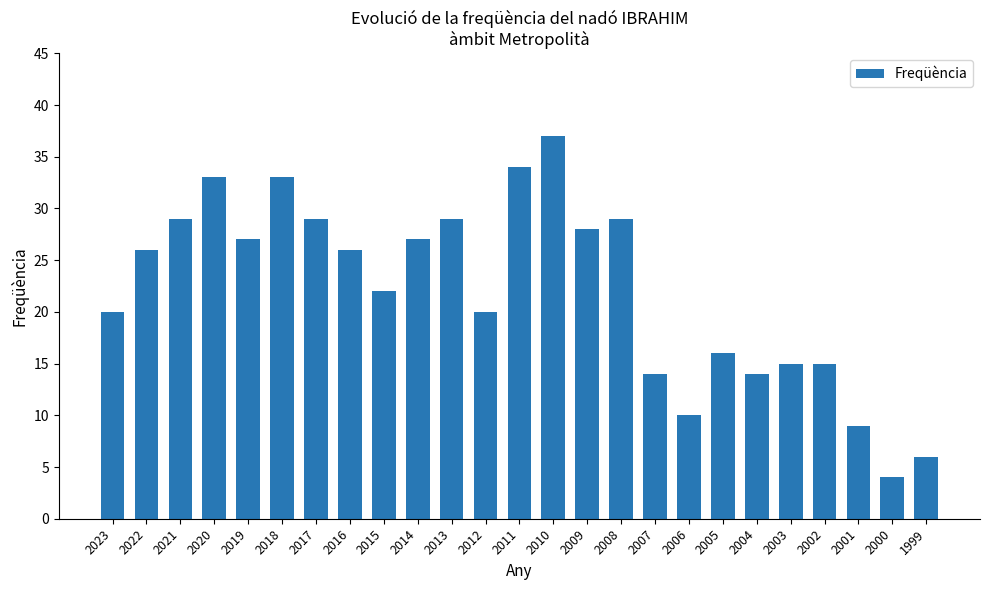

Reading left to right, what are all the values shown in this chart?

2023=20	2022=26	2021=29	2020=33	2019=27	2018=33	2017=29	2016=26	2015=22	2014=27	2013=29	2012=20	2011=34	2010=37	2009=28	2008=29	2007=14	2006=10	2005=16	2004=14	2003=15	2002=15	2001=9	2000=4	1999=6